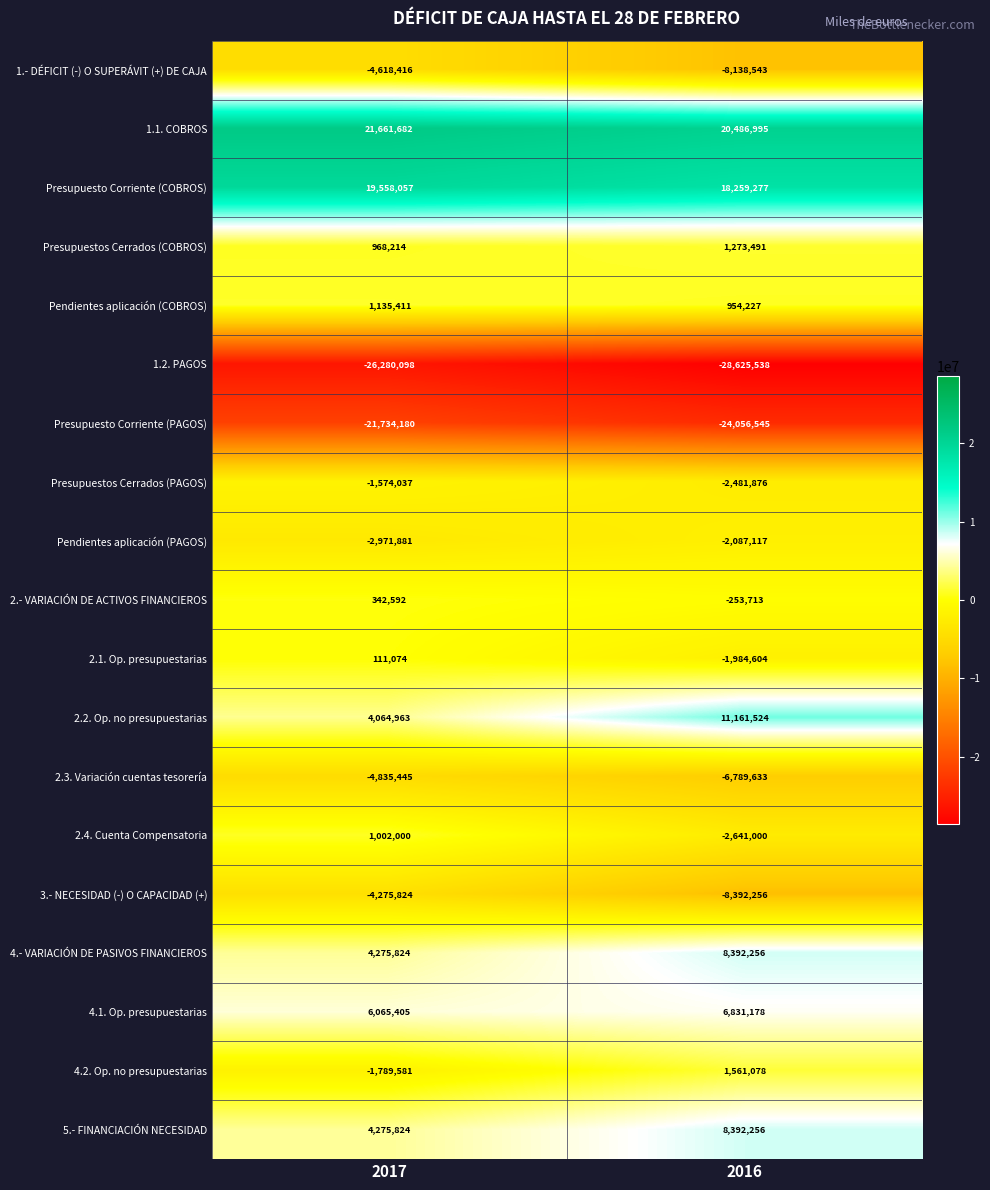

What is the greatest value displayed?

21661682